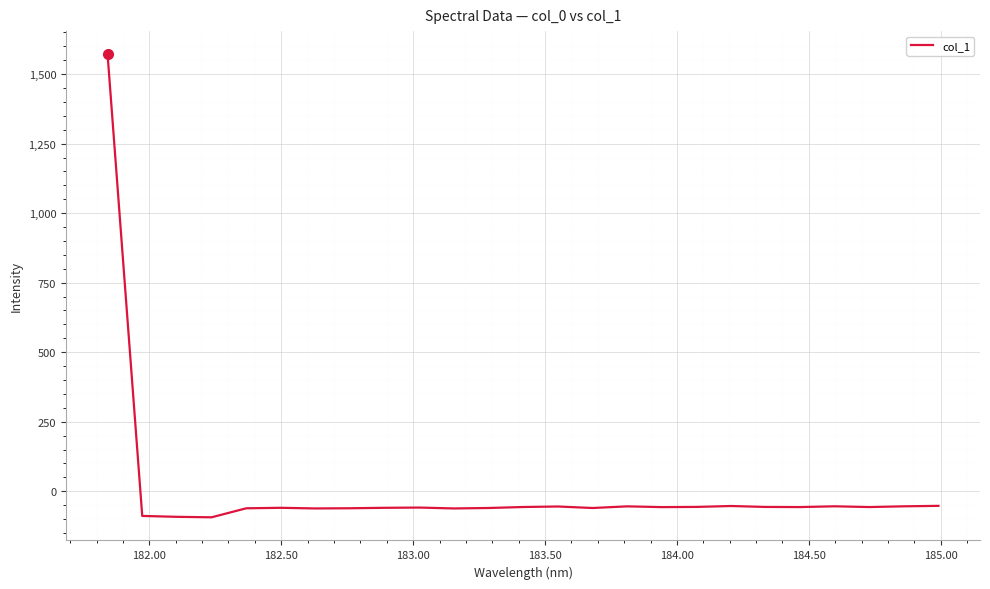

What is the maximum value shown in the chart?

1571.3